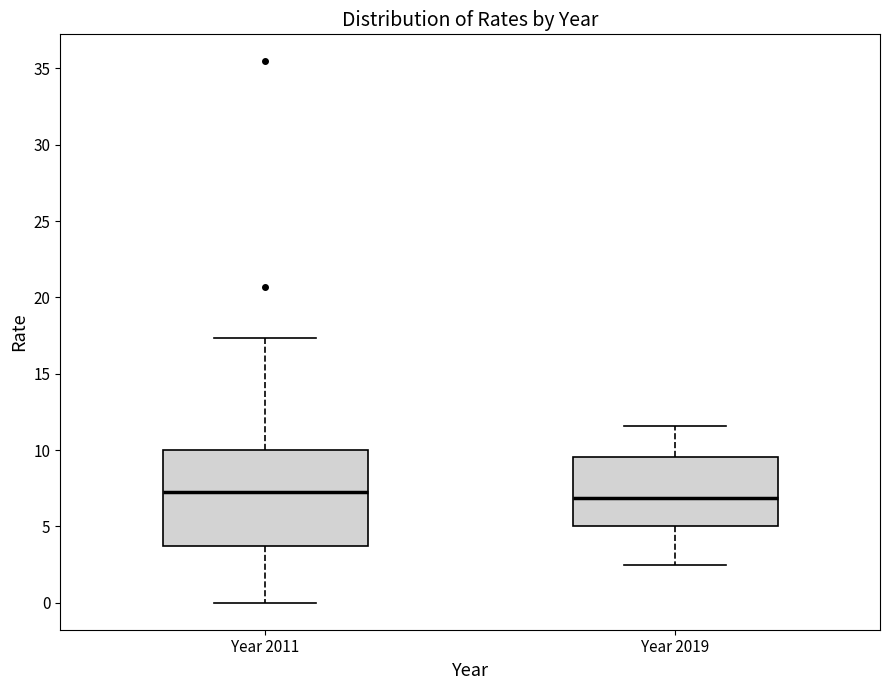

Reading left to right, read every box against the y-axis: the position of its median line, the range the box covers, and the ends of its whiskers. The values are not printed on the chart, so give them approximately, as read against the axis.

Year 2011: median 7.0, box 3.5 to 10.0, whiskers 0.0 to 17.5
Year 2019: median 7.0, box 5.0 to 9.5, whiskers 2.5 to 11.5